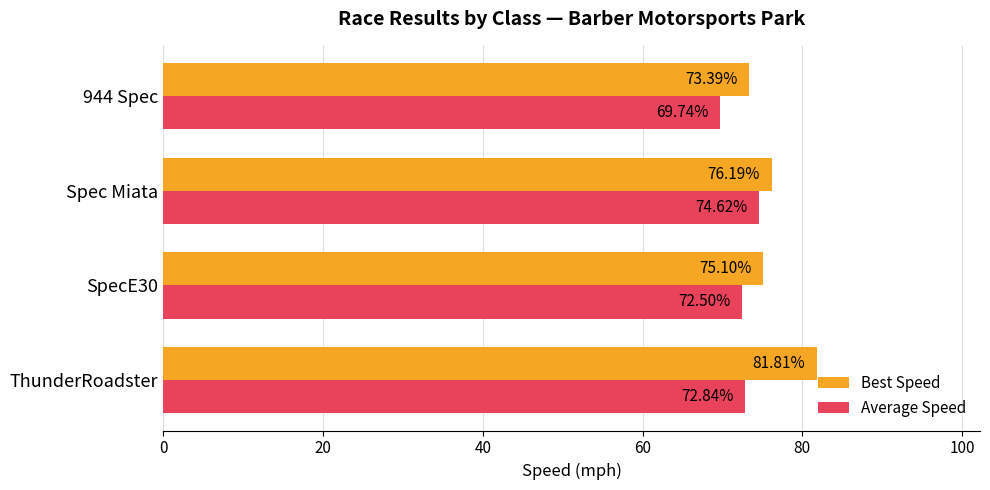

Which series has the largest total across all categories?

Best Speed